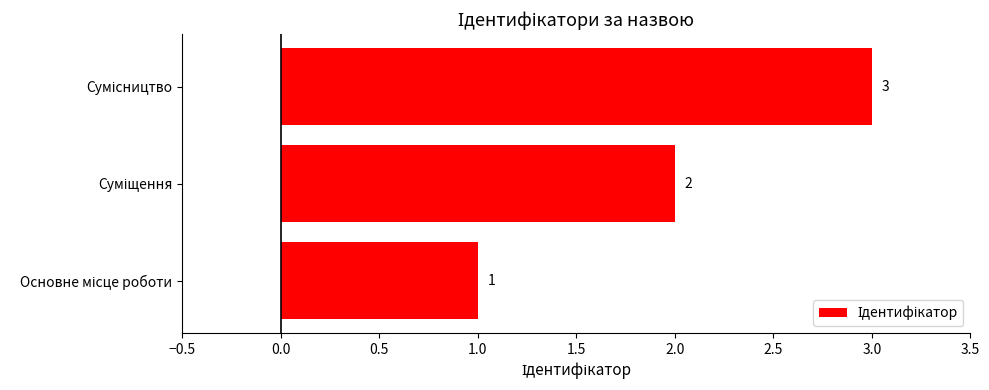

What is the difference between the maximum and second lowest values?

1